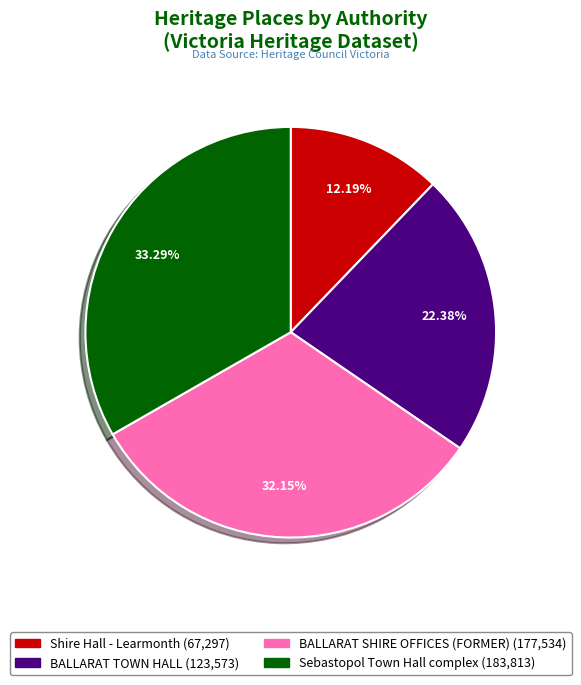

Which slice is the smallest?

Shire Hall - Learmonth